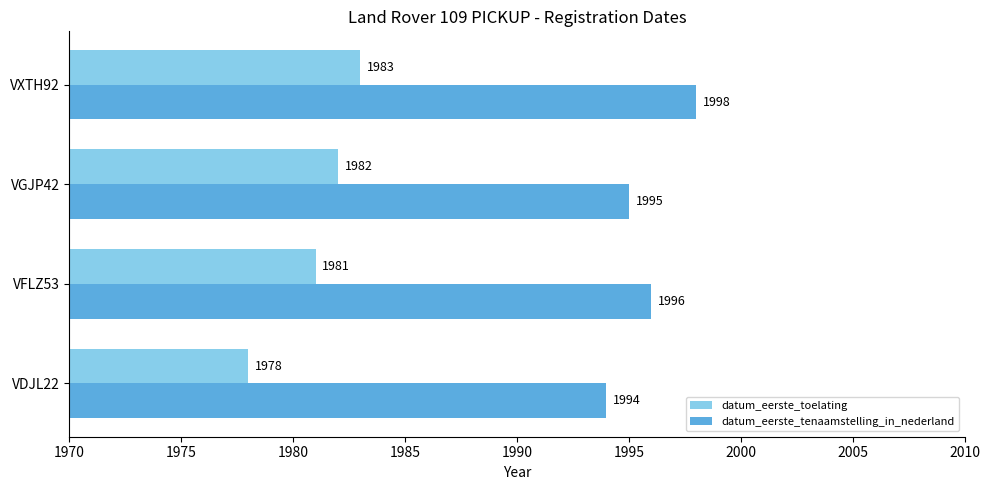

At which label does datum_eerste_tenaamstelling_in_nederland reach its minimum?

VDJL22